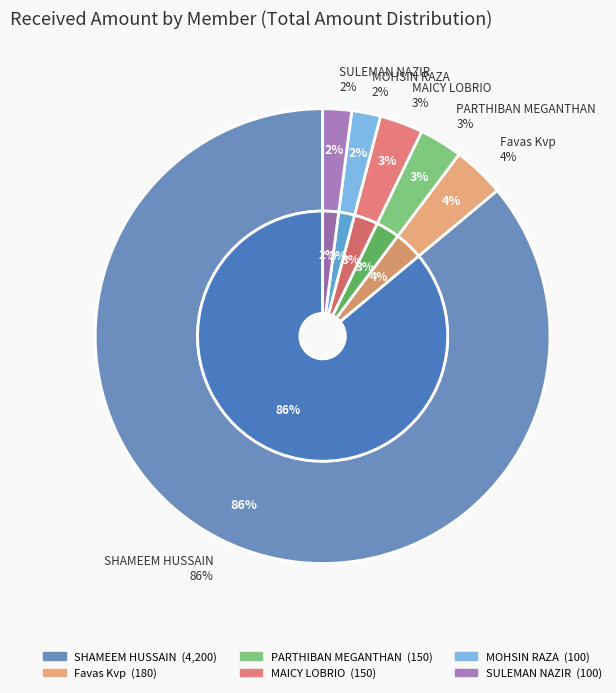

To the nearest percent, what is the combined percentage of PARTHIBAN MEGANTHAN and MAICY LOBRIO?

6%